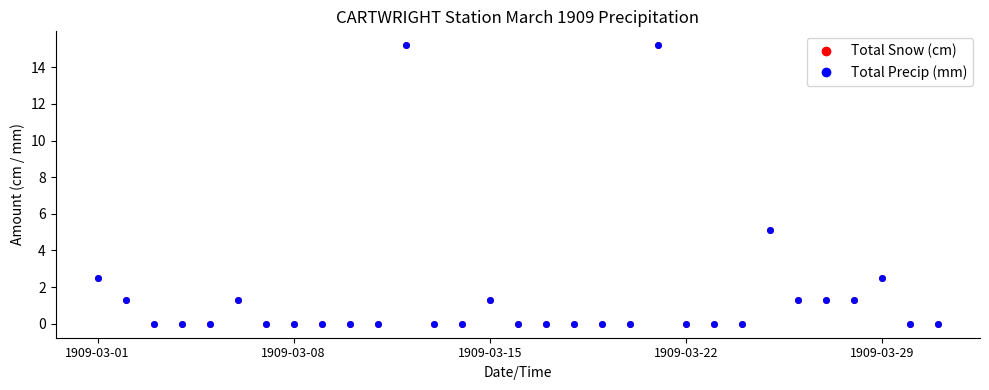

Does the chart have visible grid lines?

No